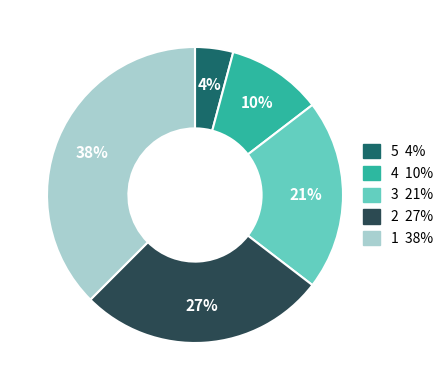

To the nearest percent, what is the average slice percentage?

20%